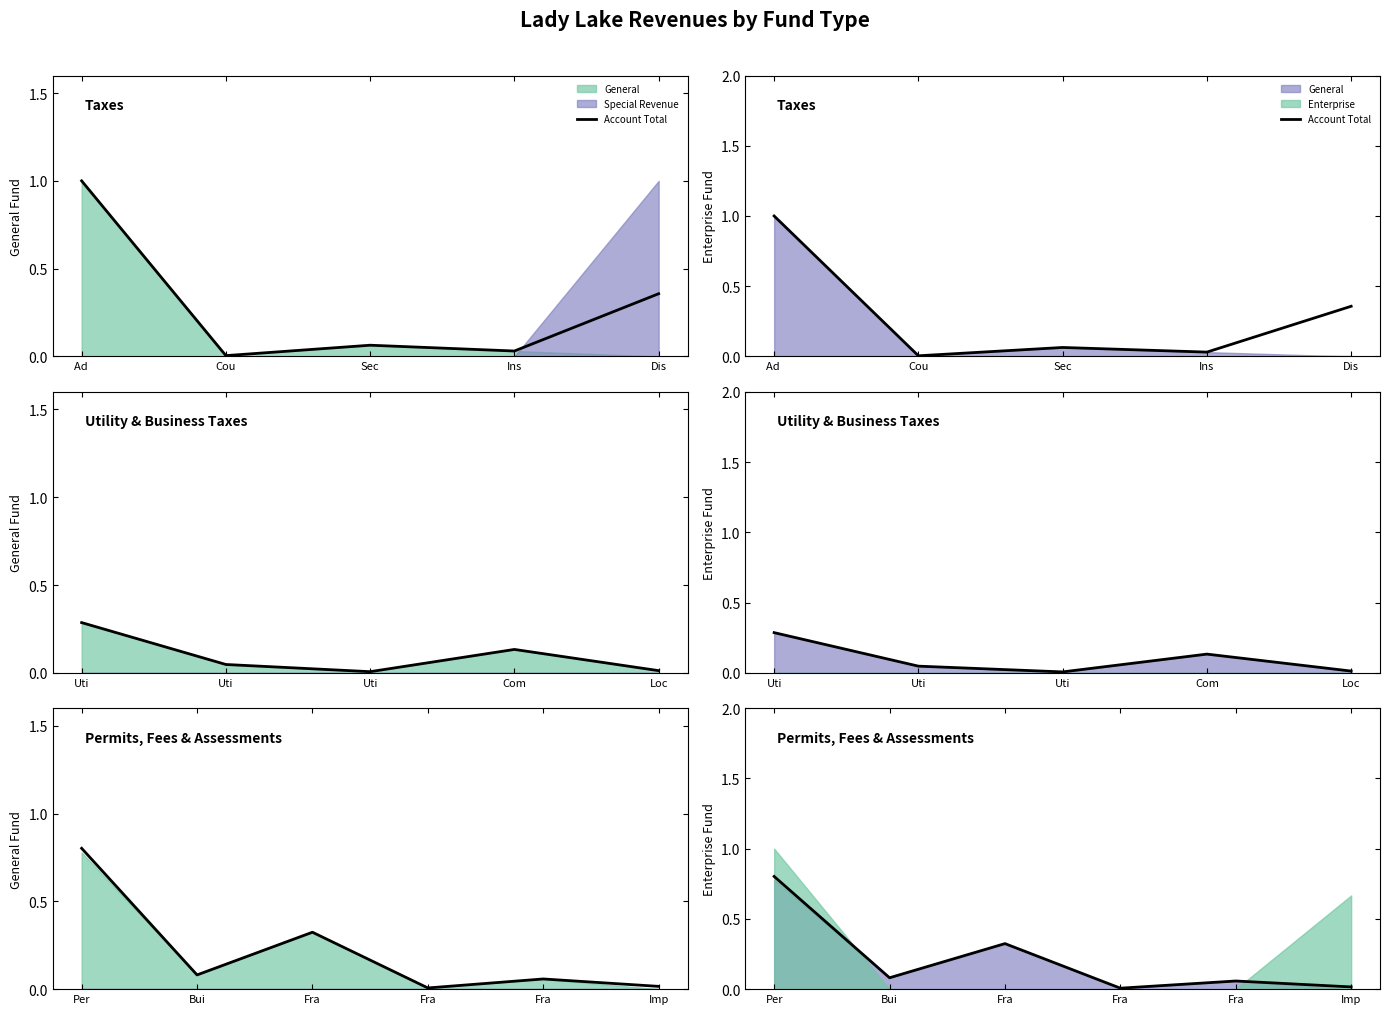

What is the difference between the maximum and minimum values?

0.8